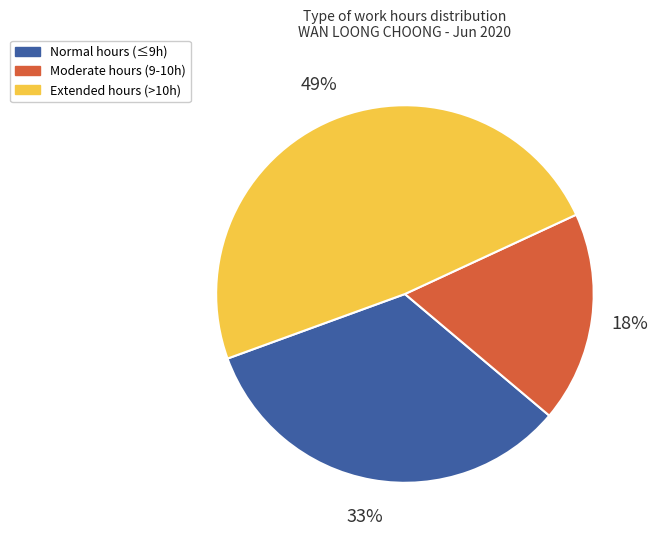

To the nearest percent, what percentage of the pie is Extended hours (>10h)?

49%